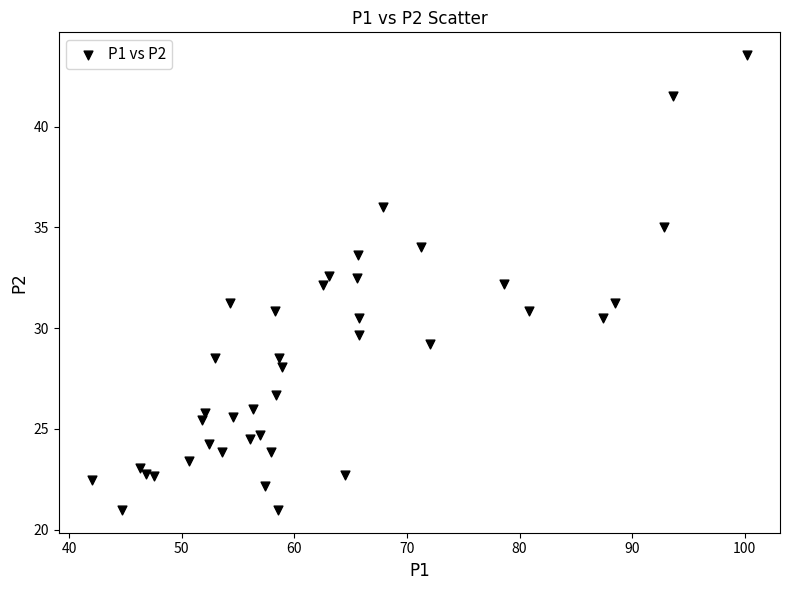

What is the range of Y values (max minus min)?

22.6